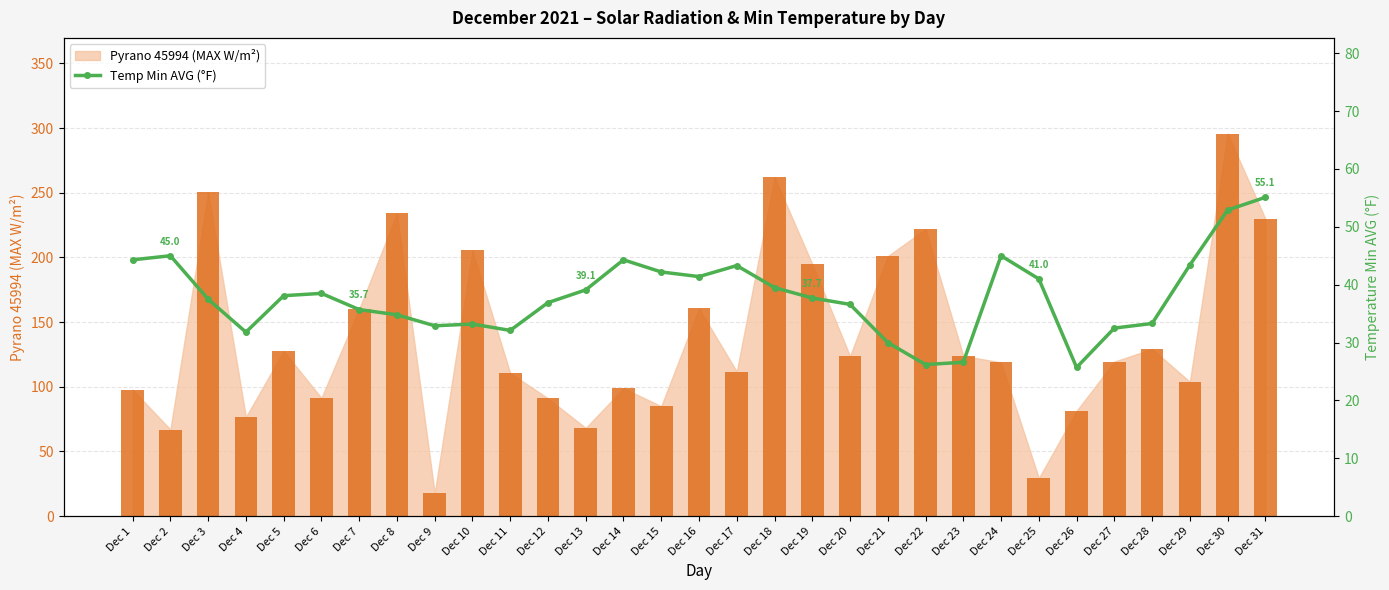

Reading left to right, transcribe all the data shown in this chart.

Dec 1=44.3	Dec 2=45.0	Dec 3=37.5	Dec 4=31.8	Dec 5=38.1	Dec 6=38.5	Dec 7=35.7	Dec 8=34.8	Dec 9=32.9	Dec 10=33.2	Dec 11=32.1	Dec 12=36.9	Dec 13=39.1	Dec 14=44.3	Dec 15=42.2	Dec 16=41.4	Dec 17=43.3	Dec 18=39.5	Dec 19=37.7	Dec 20=36.6	Dec 21=30.0	Dec 22=26.2	Dec 23=26.6	Dec 24=45.0	Dec 25=41.0	Dec 26=25.7	Dec 27=32.5	Dec 28=33.3	Dec 29=43.4	Dec 30=52.9	Dec 31=55.1